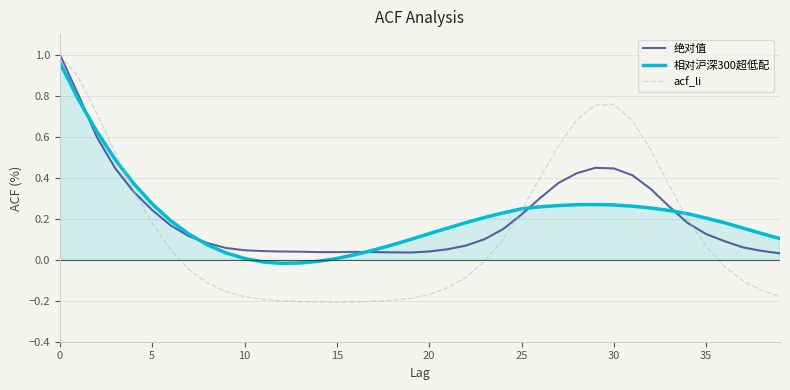

True or false: 绝对值 and 相对沪深300超低配 cross at least once.

True